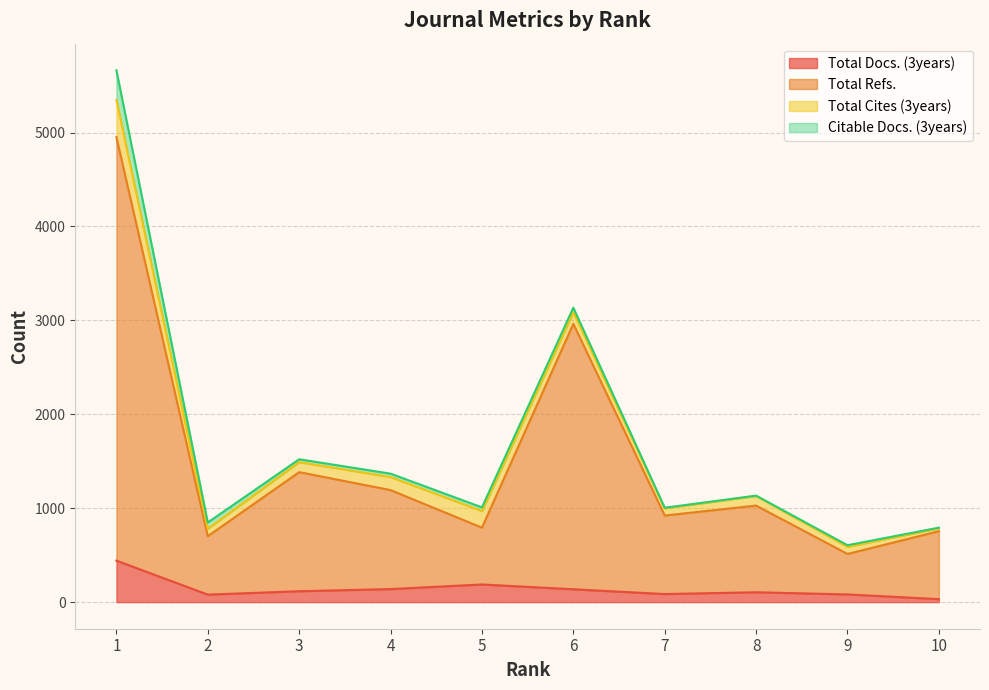

List the labels in order of Total Docs. (3years) value, smallest first.

10, 2, 9, 7, 8, 3, 6, 4, 5, 1